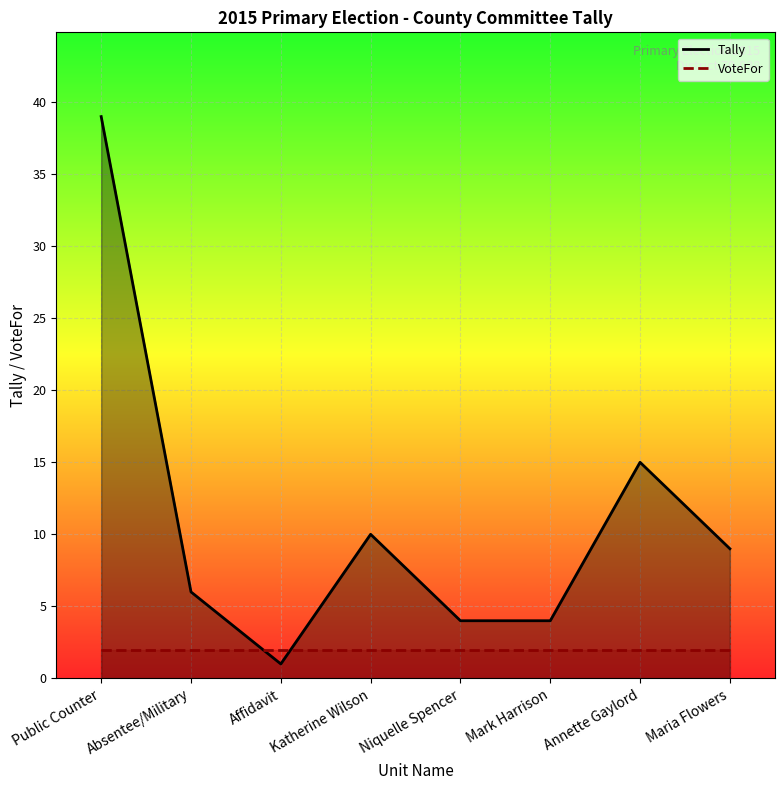

True or false: Tally has a value of 4 at Mark Harrison.

True